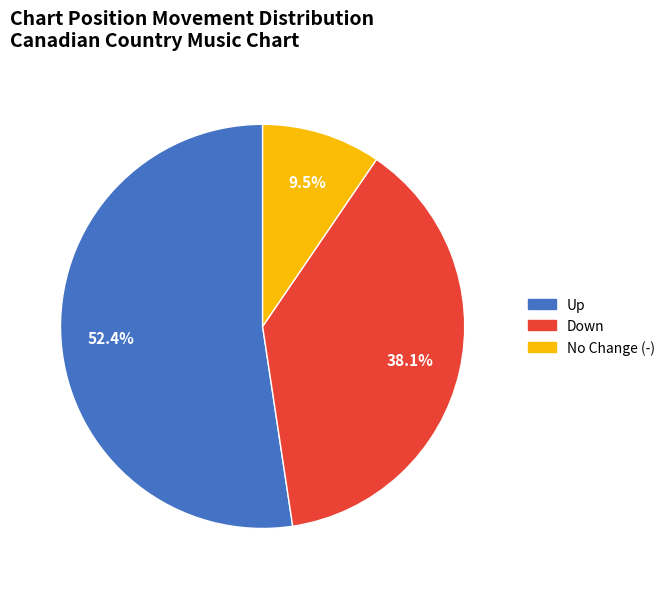

Which category has the smallest portion of the pie?

No Change (-)